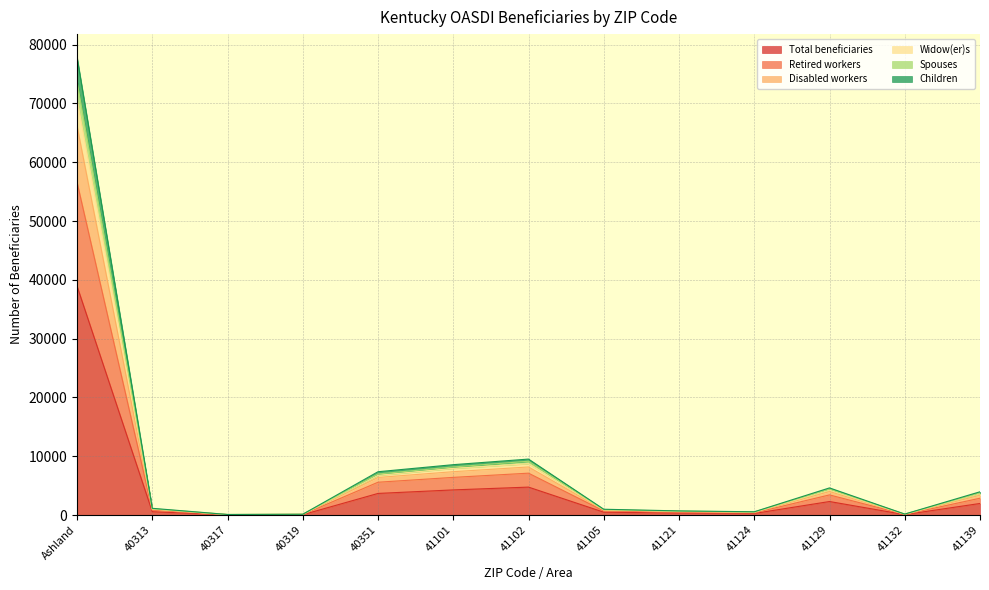

Where is the first local maximum for Total beneficiaries?

41102